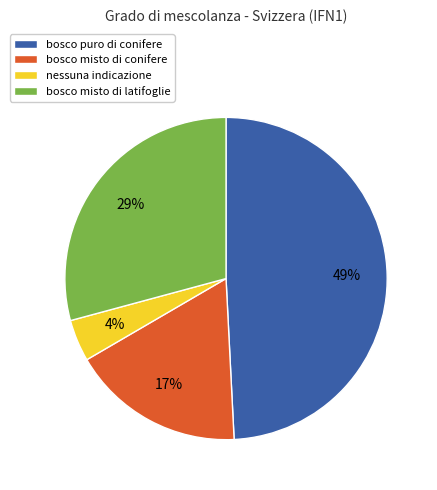

Does bosco misto di conifere represent more than half of the total?

No